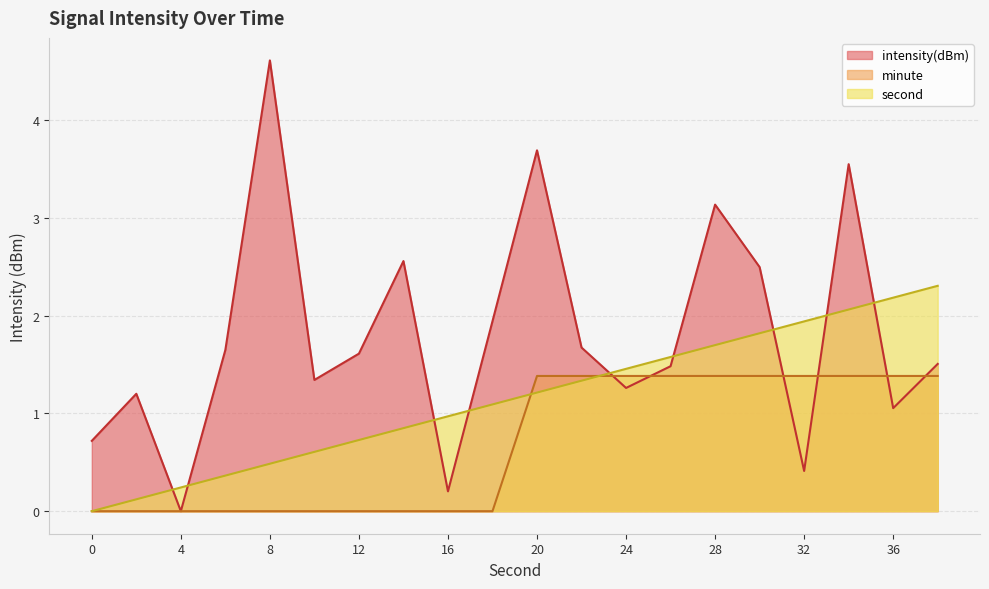

Between 24 and 38, which series saw the biggest shift?

second_scaled